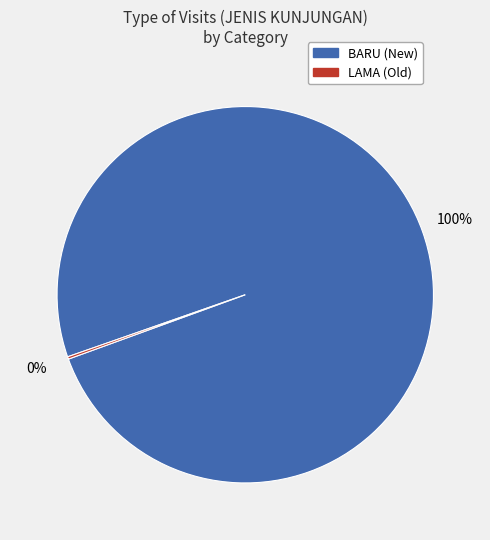

To the nearest percent, what is the average slice percentage?

50%